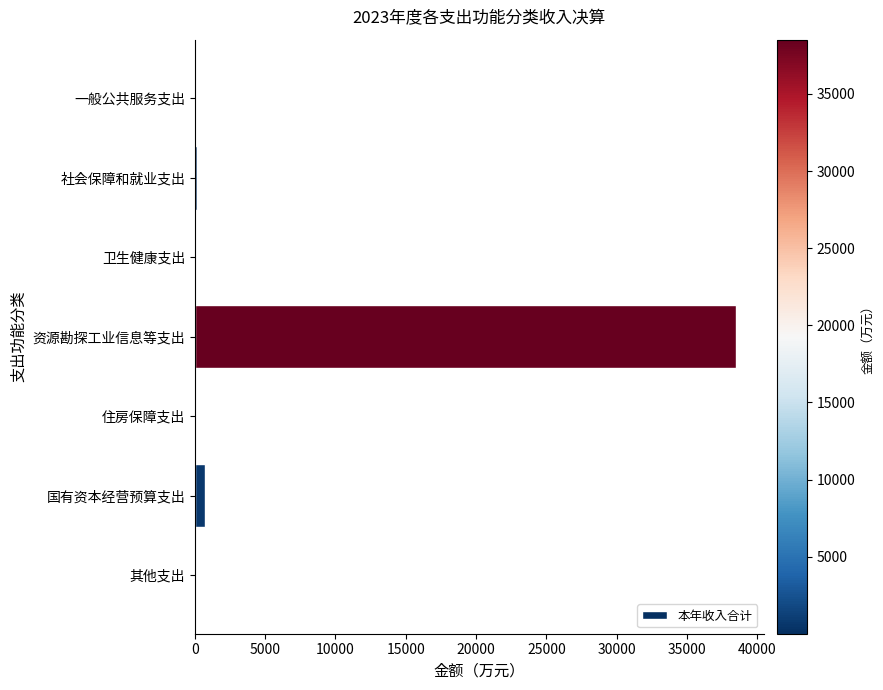

What is the sum of all values?

39384.6